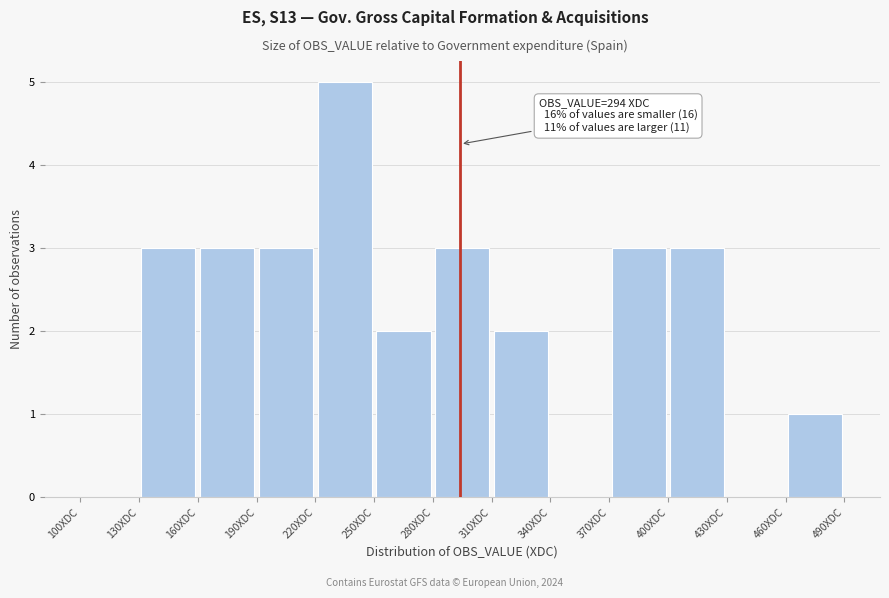

Over which range of the x-axis is the bar tallest?

220 to 250